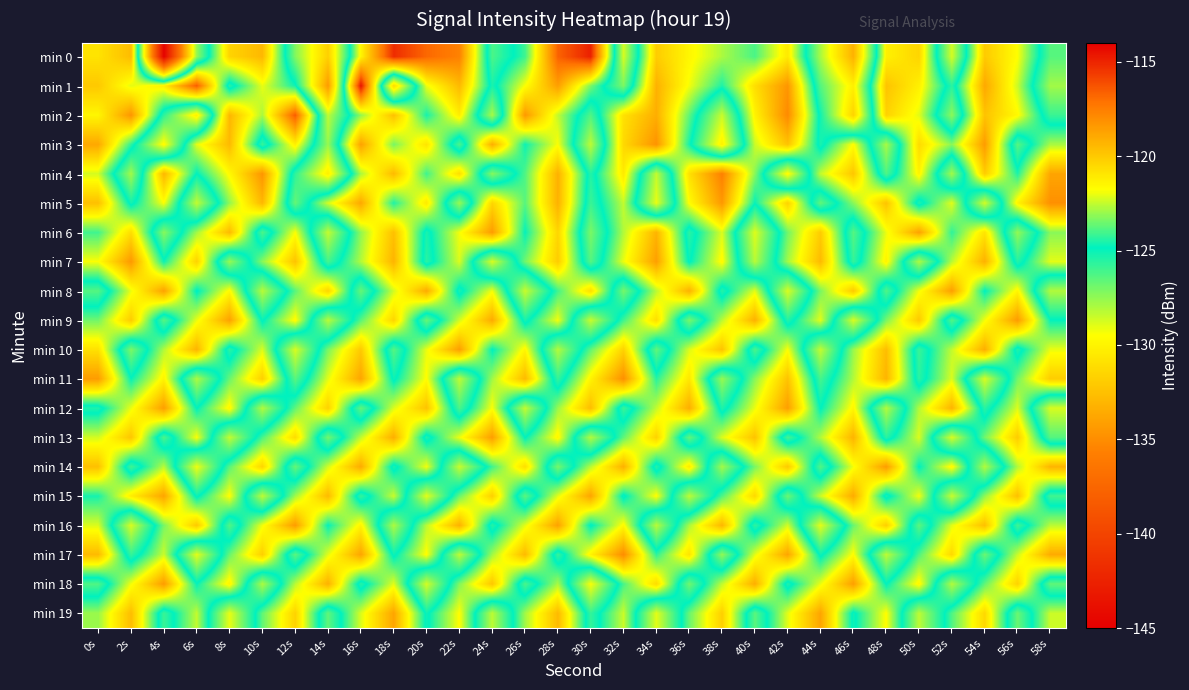

What is the smallest value displayed?

-144.8